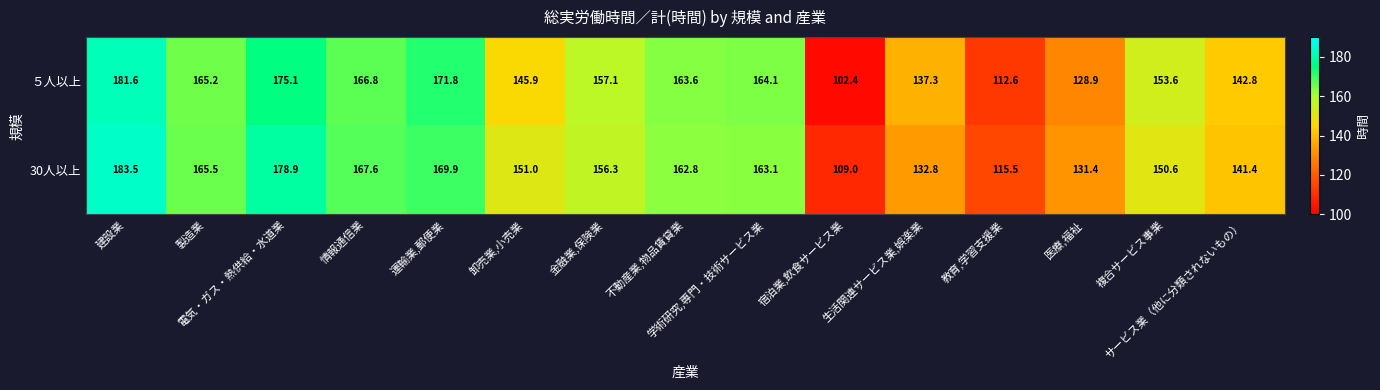

Which series has the largest range (max minus min)?

５人以上